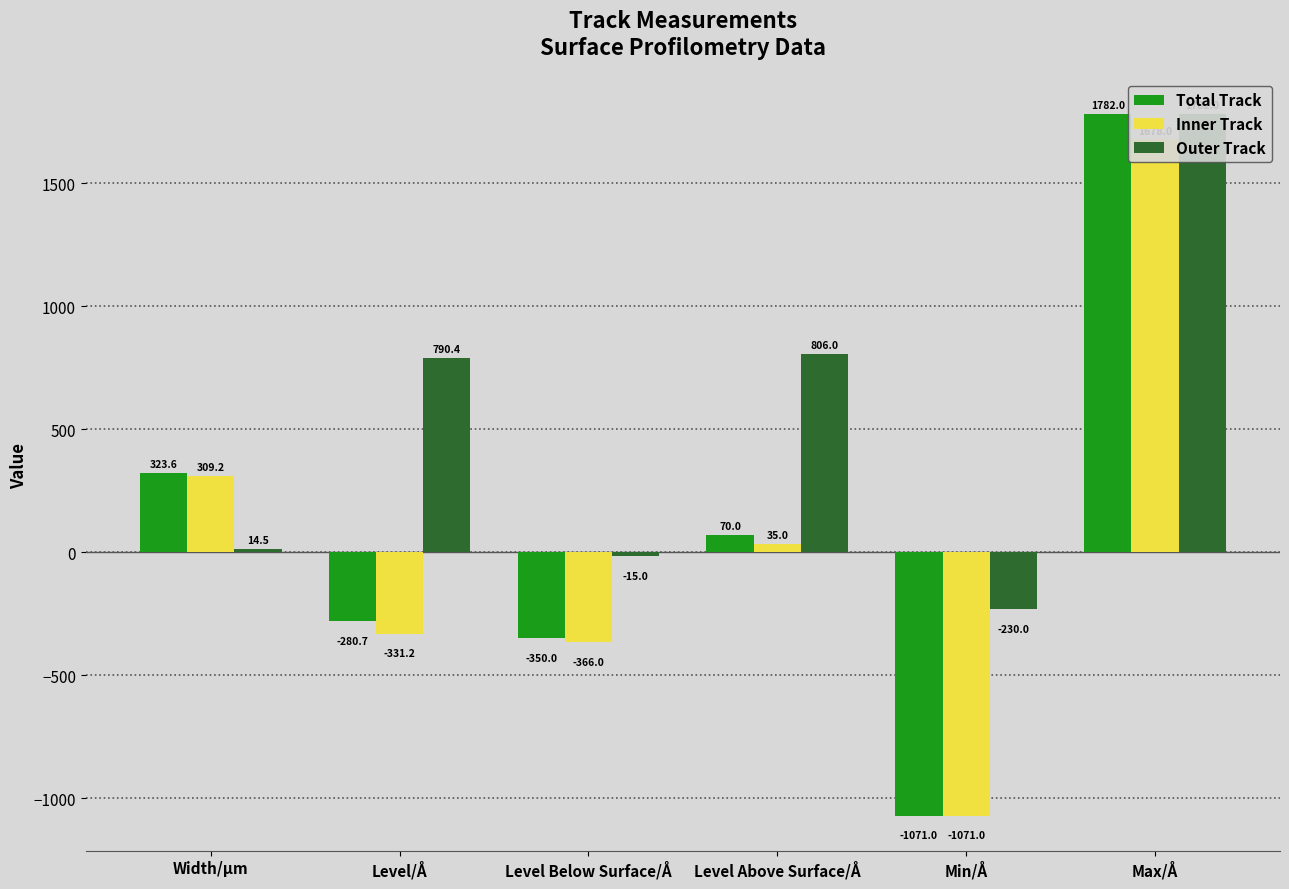

What is the average value of the Outer Track series?

524.6